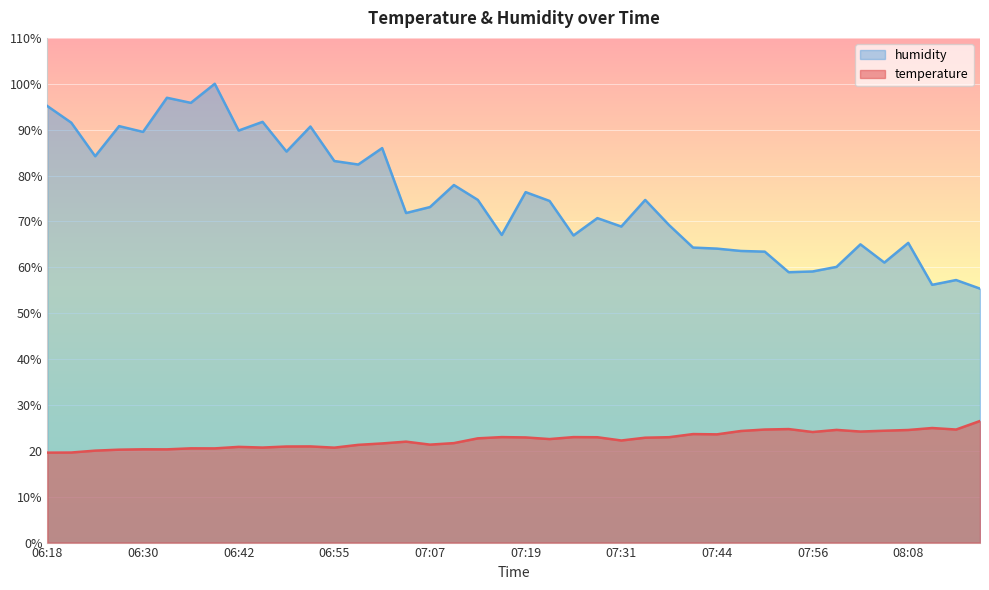

What is the difference between the maximum and second lowest values in the temperature series?

6.9